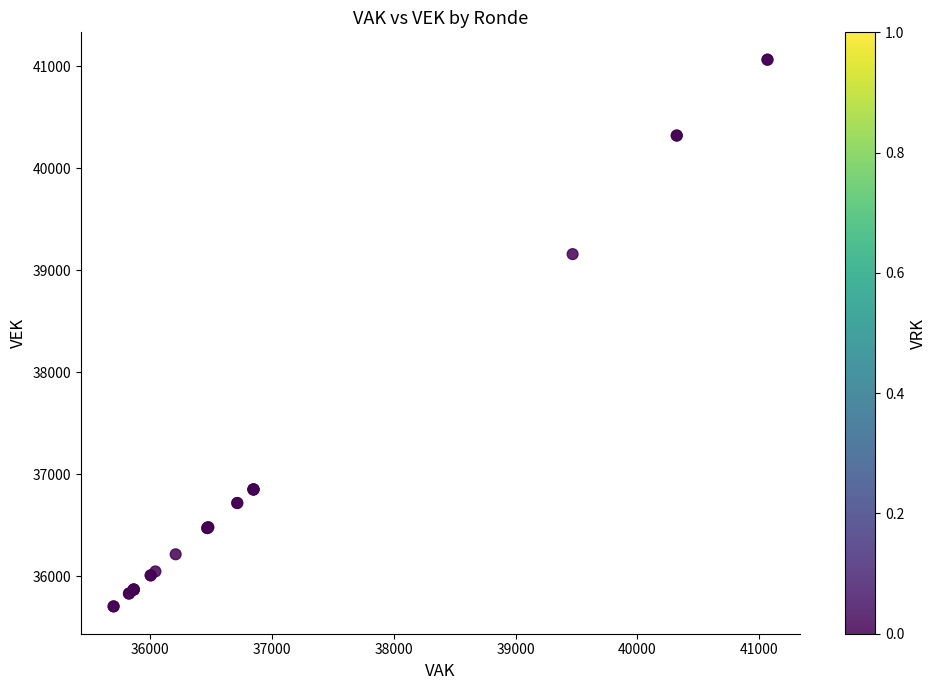

What Y value in the scatter plot is closest to 38385?

39159